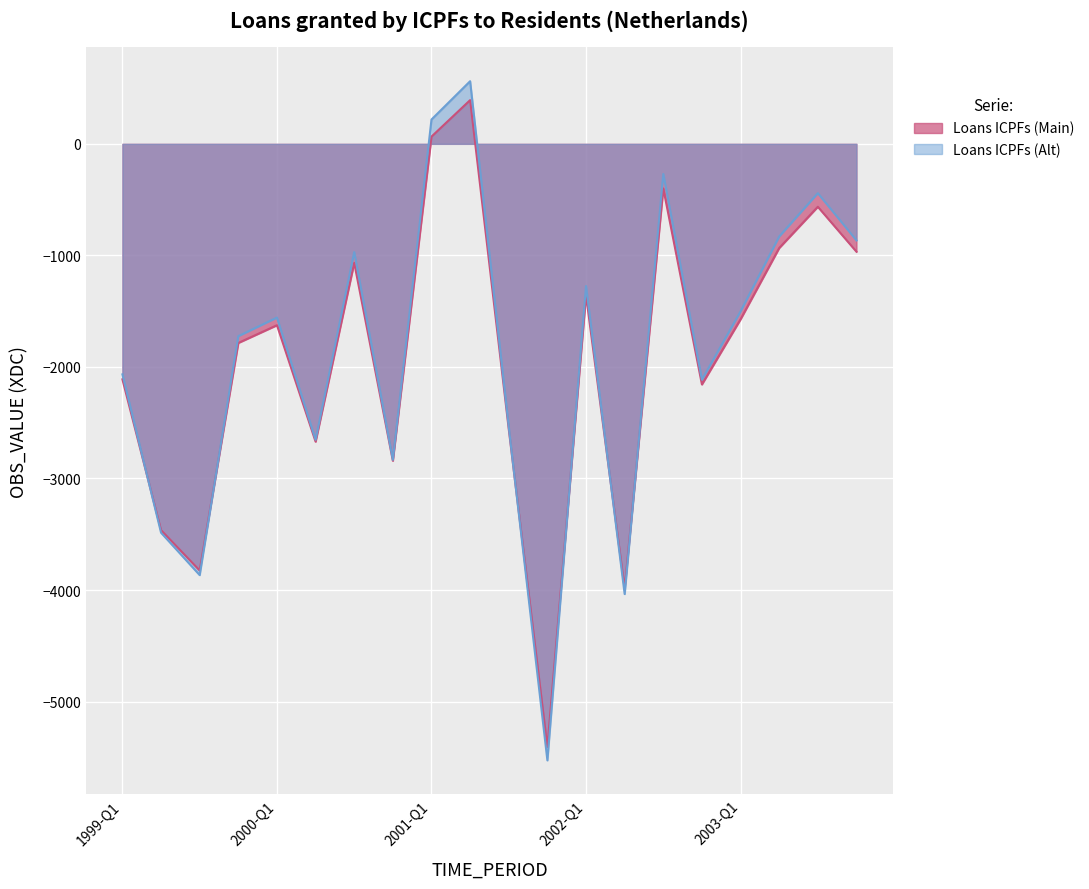

Is it true that the value at 2001-Q4 is -5407?

True